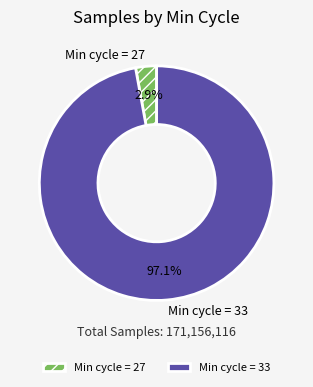

What is the majority slice?

Min cycle = 33